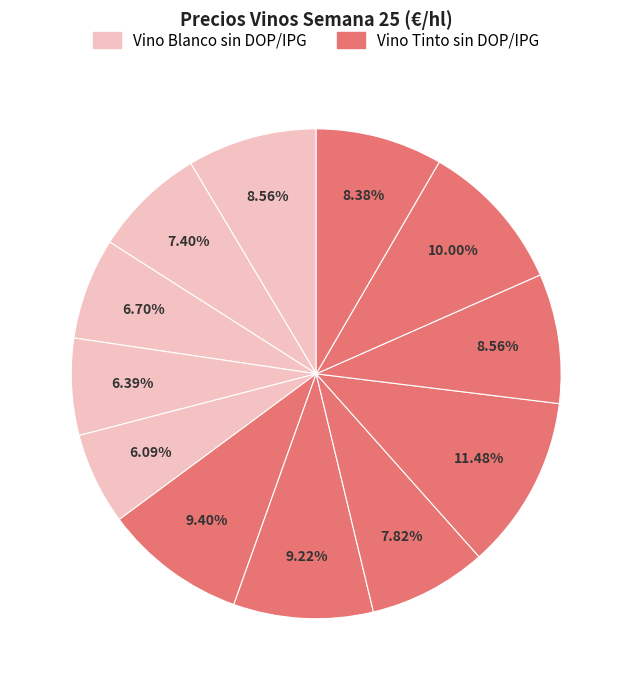

To the nearest percent, what is the average slice percentage?

8%